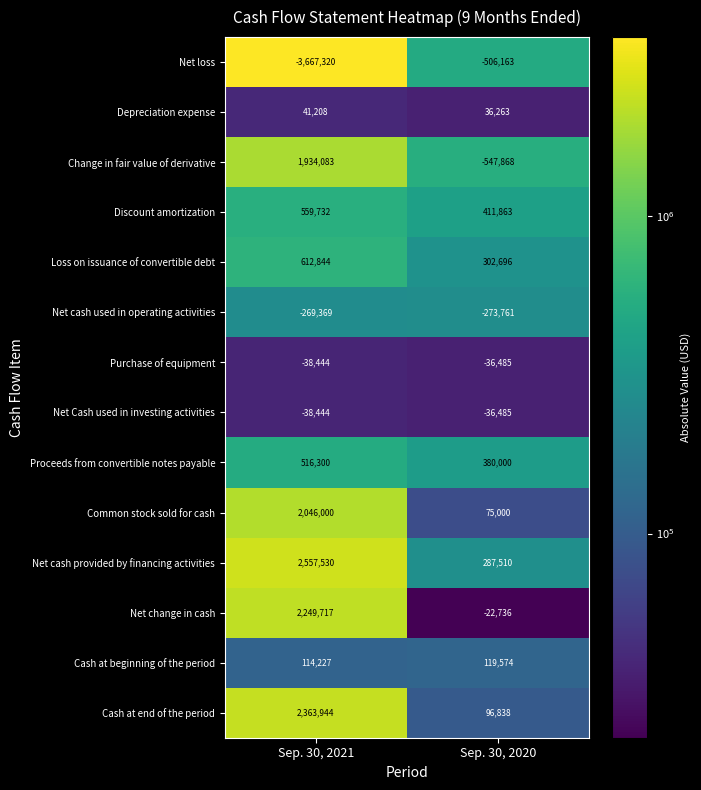

Which series changed the most between Sep. 30, 2021 and Sep. 30, 2020?

Net loss